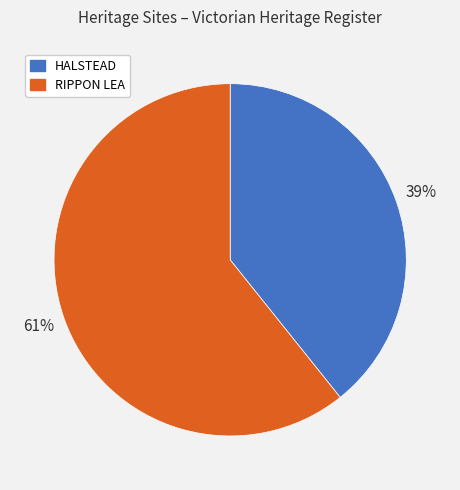

Which has a higher value, HALSTEAD or RIPPON LEA?

RIPPON LEA